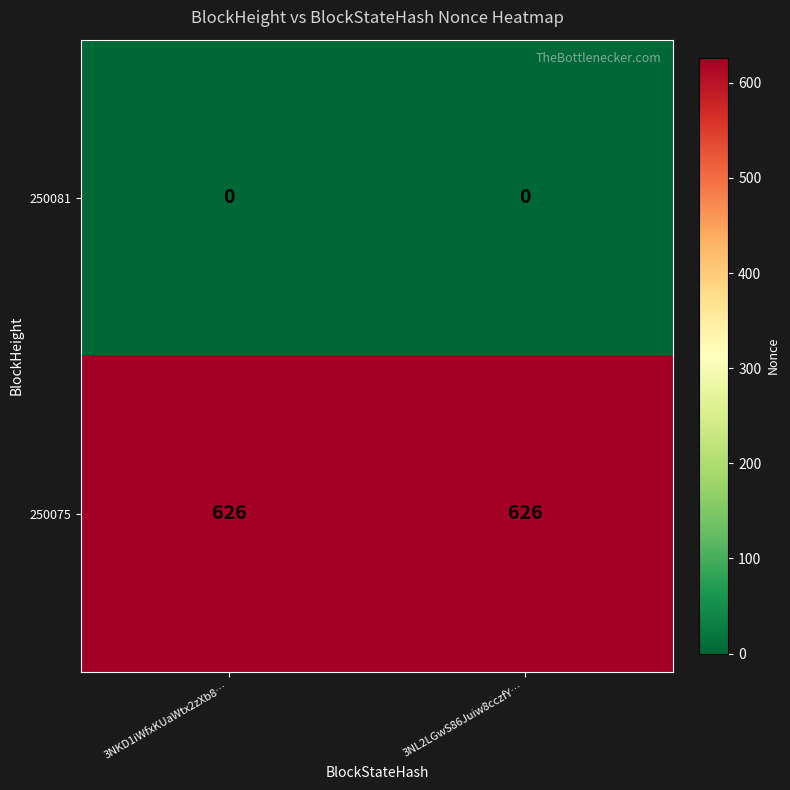

How many series are shown in this chart?

2